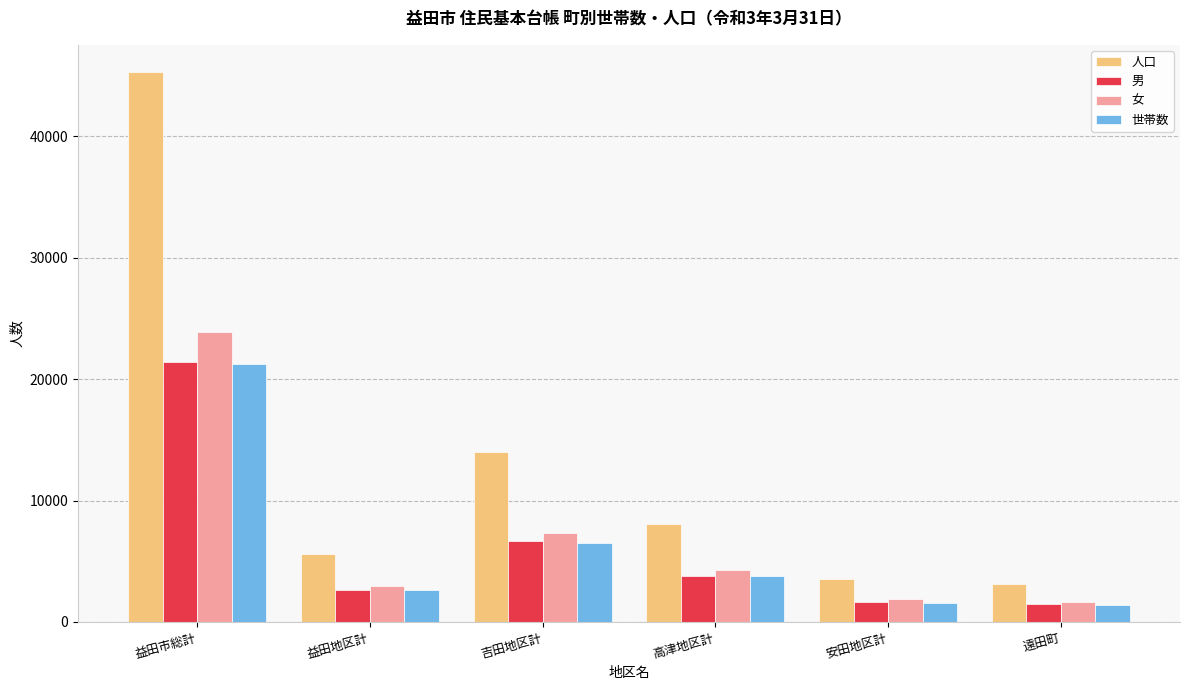

Reading left to right, transcribe all the data shown in this chart.

人口: 45265	5619	14000	8078	3557	3111
男: 21407	2674	6655	3776	1670	1478
女: 23858	2945	7345	4302	1887	1633
世帯数: 21233	2651	6538	3825	1589	1373